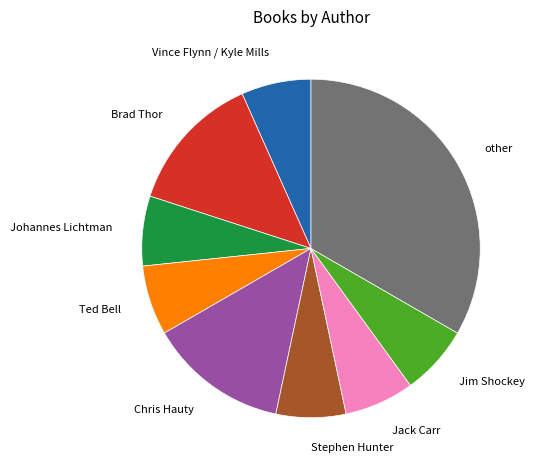

Does any single category account for the majority?

No